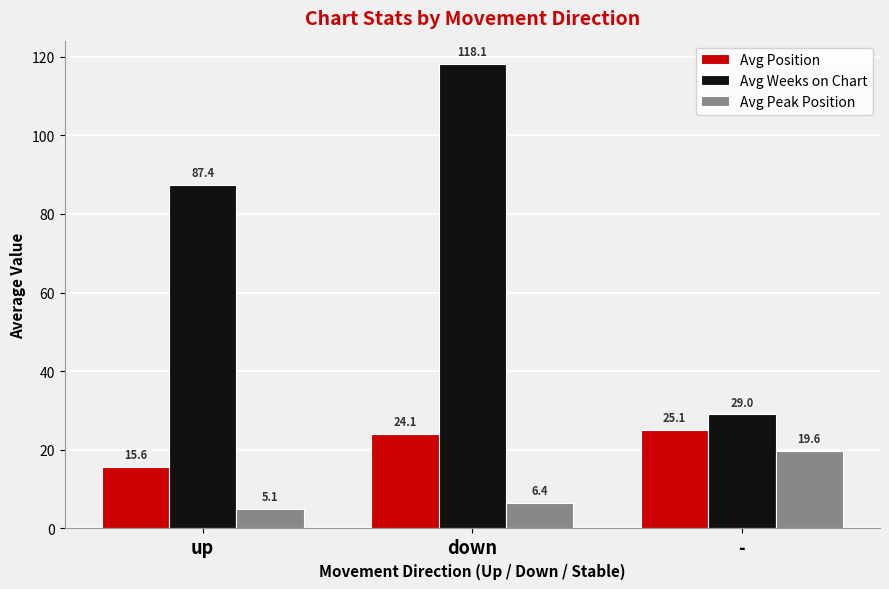

What is the label of the 3rd bar from the left?

-